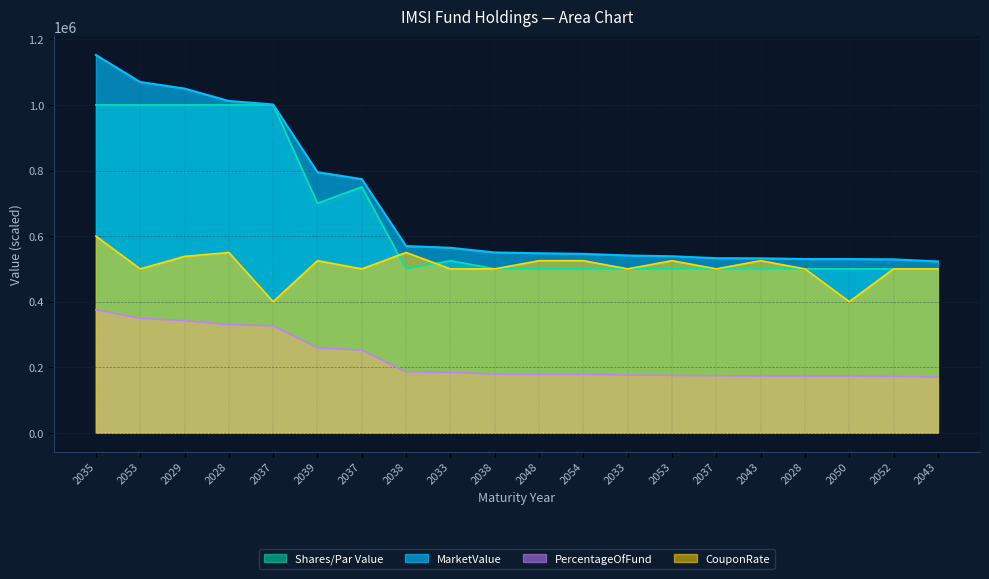

At 2028, list the series in order from smallest to largest.

PercentageOfFund, CouponRate, SharesParValue, MarketValue